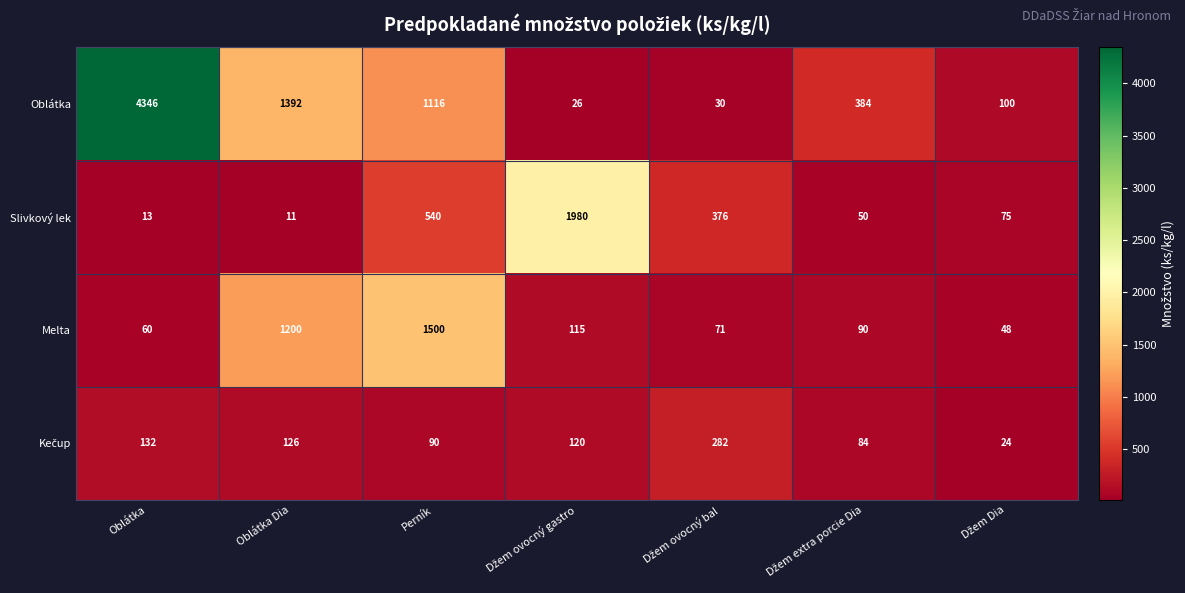

Which series has the largest range (max minus min)?

Oblátka